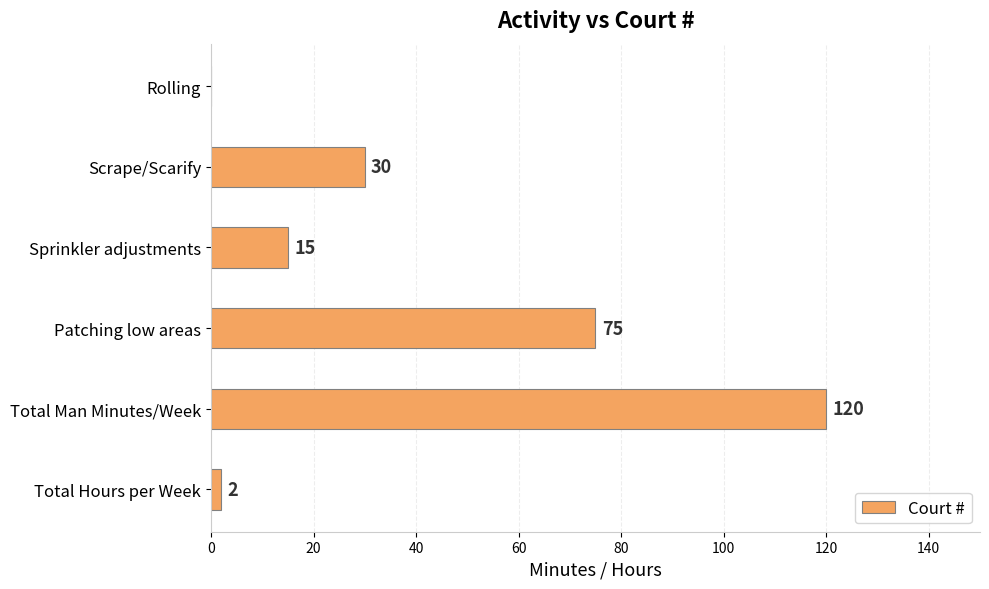

True or false: the data shows 7 at Sprinkler adjustments.

False